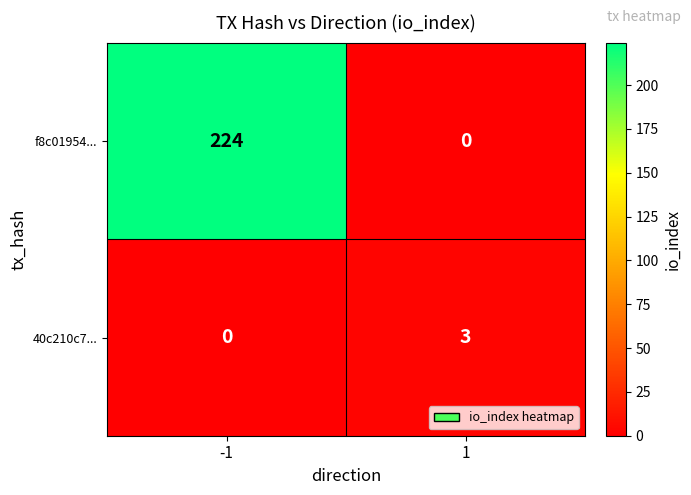

What is the difference between the f8c01954... values at 1 and -1?

224